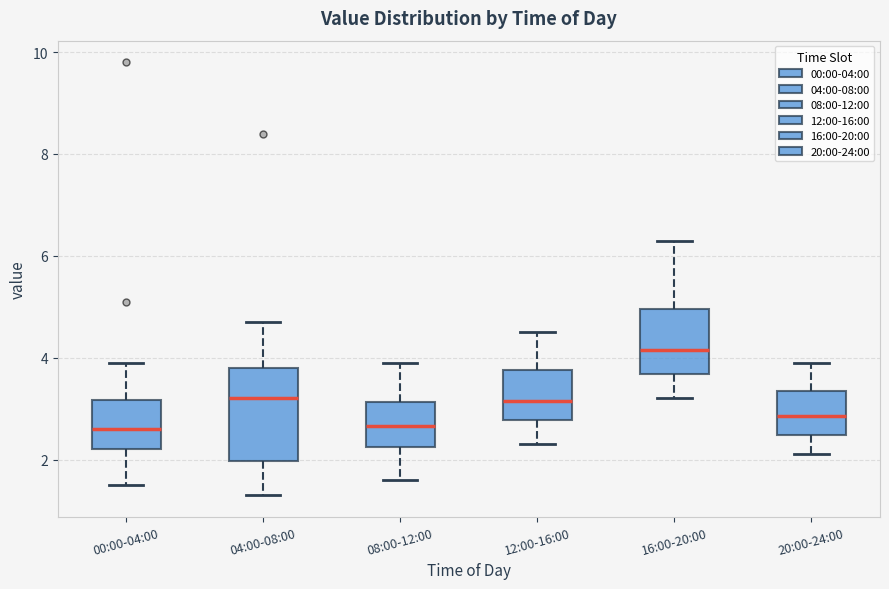

Which box is the tallest, from its lower edge to its upper edge?

04:00-08:00